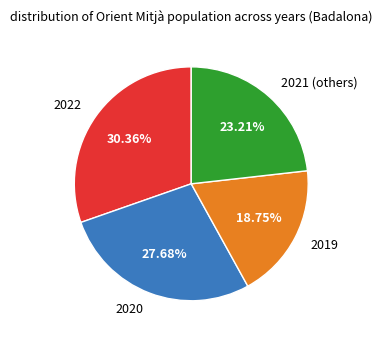

Does any single category account for the majority?

No